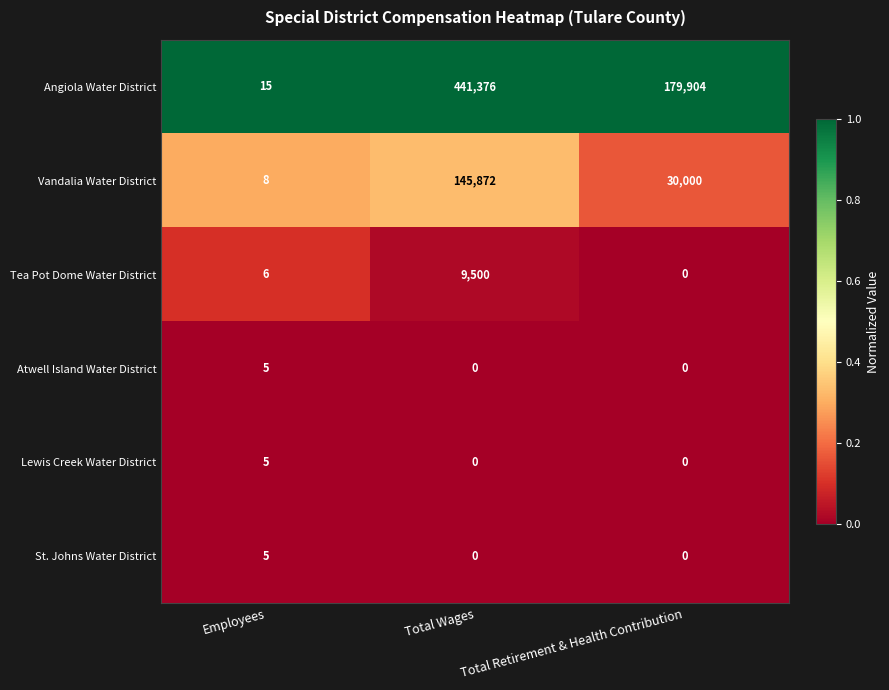

Which category has the highest value across all series?

Total Wages